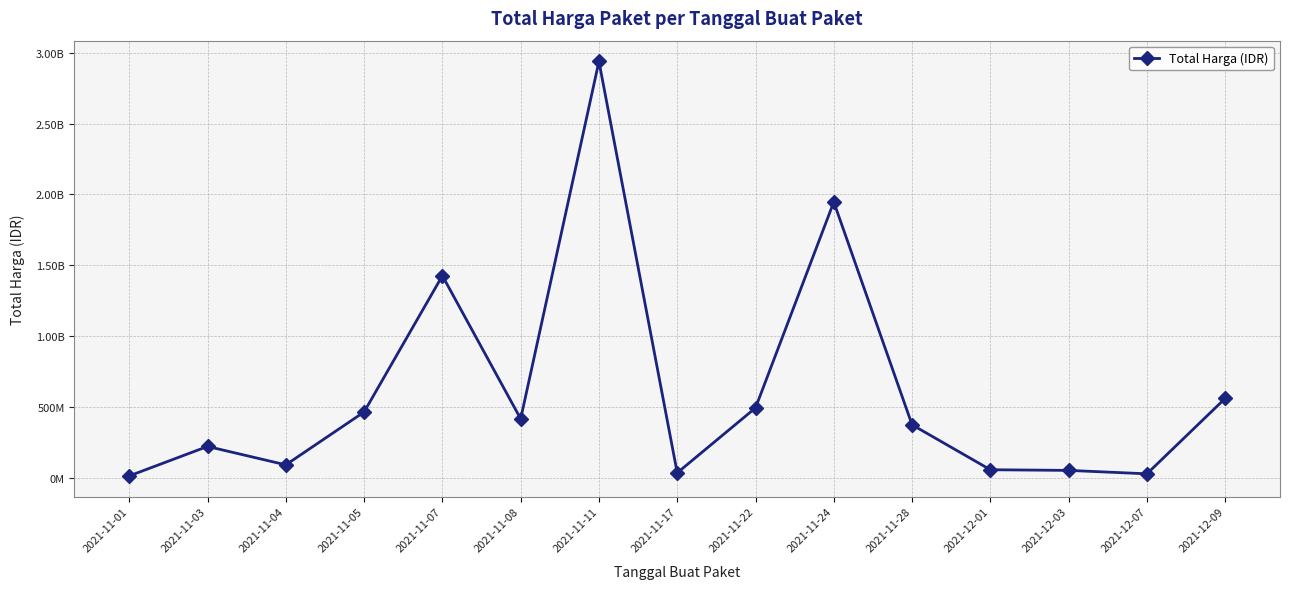

Does the chart have visible grid lines?

Yes